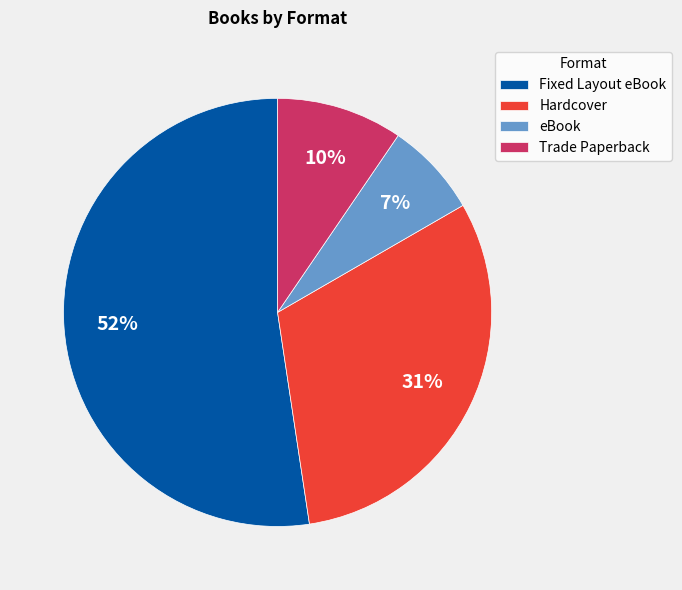

Which slice is the smallest?

eBook